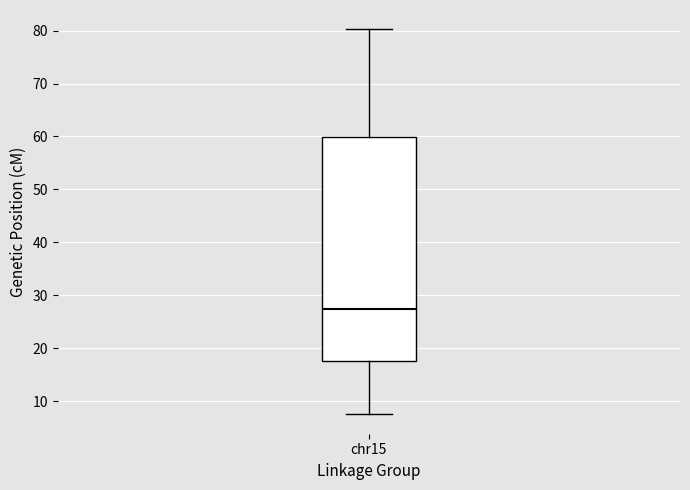

Where is the lower edge of the box for chr15 on the y-axis? The values are not printed on the chart, so give them approximately, as read against the axis.

18